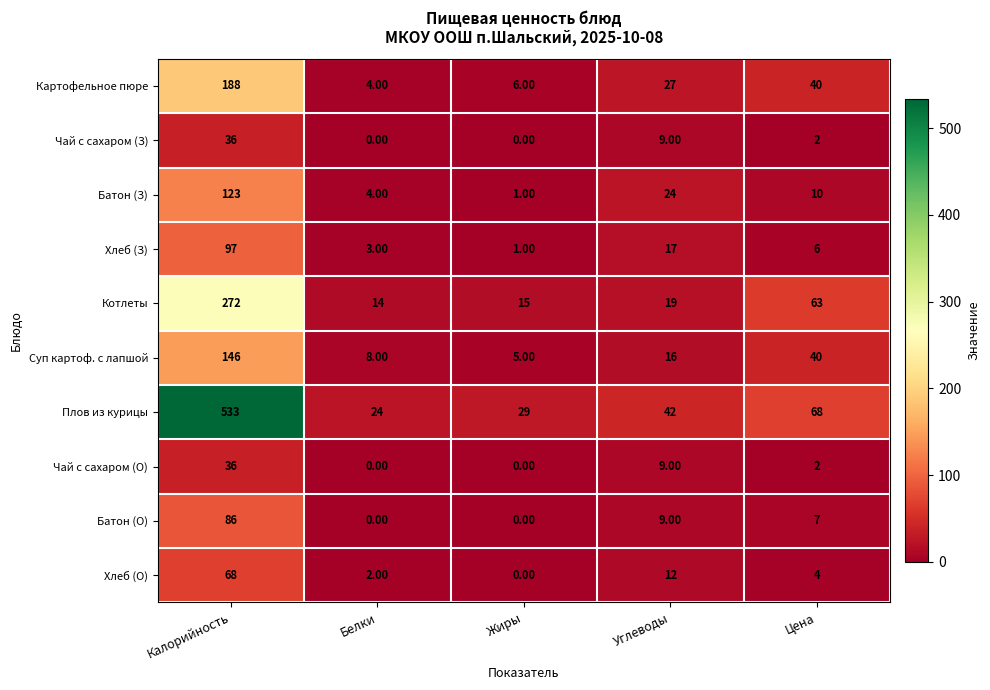

Count the number of categories in the chart.

5